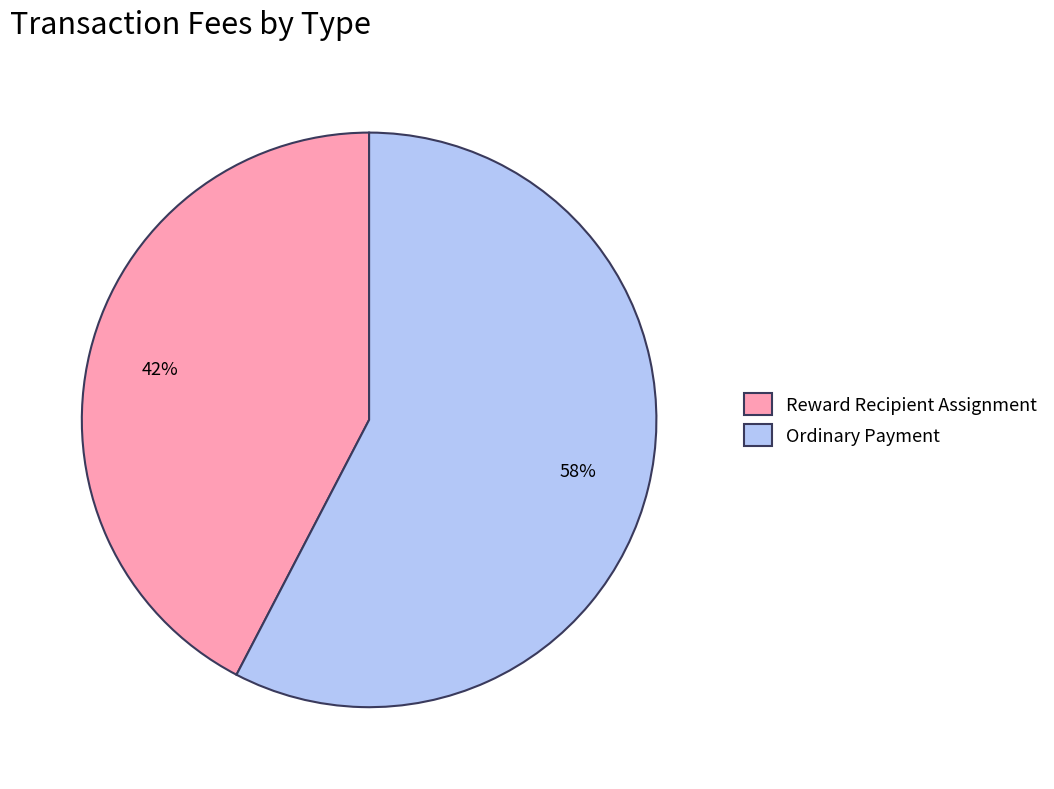

Which category accounts for the majority?

Ordinary Payment